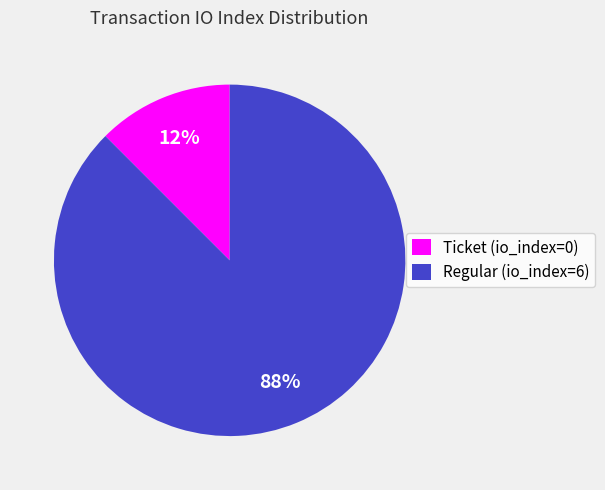

Between Regular (io_index=6) and Ticket (io_index=0), which is larger?

Regular (io_index=6)